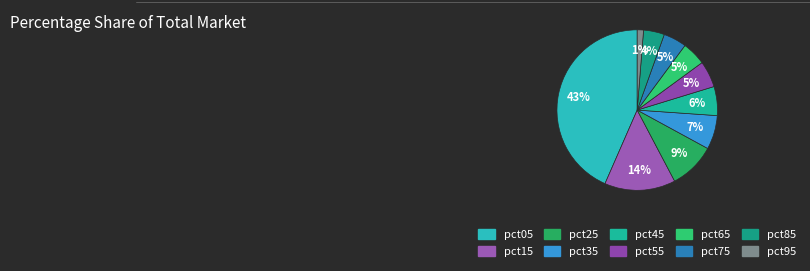

How many slices are in this pie chart?

10